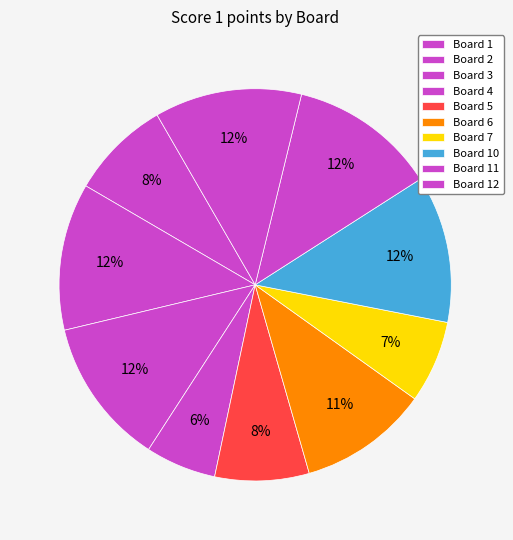

How many segments does this pie chart have?

10